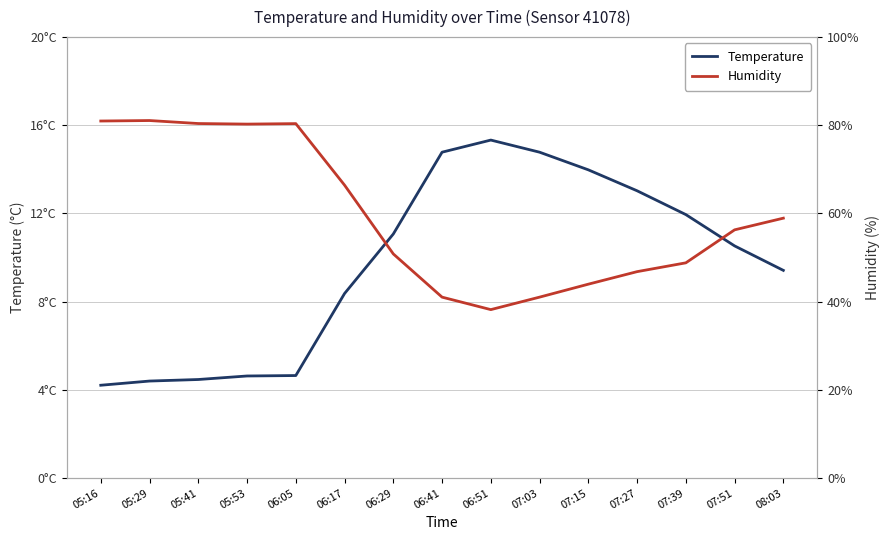

Between 07:03 and 06:41, which is larger?

07:03